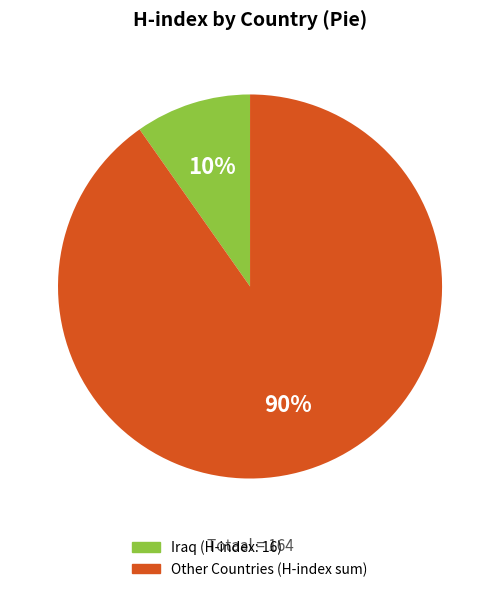

Is there any slice that represents more than half of the pie?

Yes